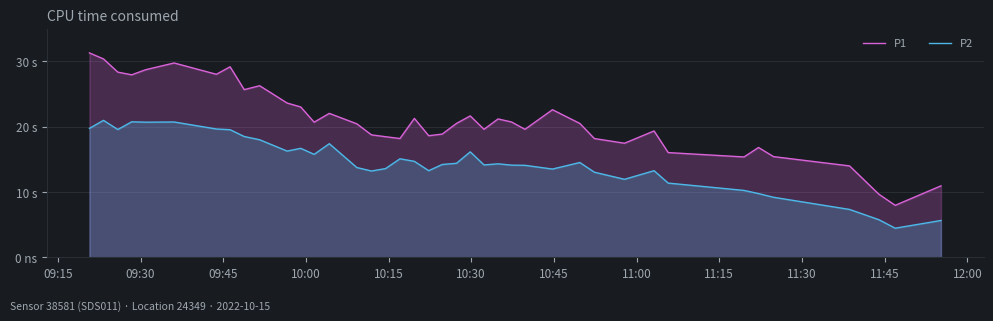

Which series has the largest range (max minus min)?

P1